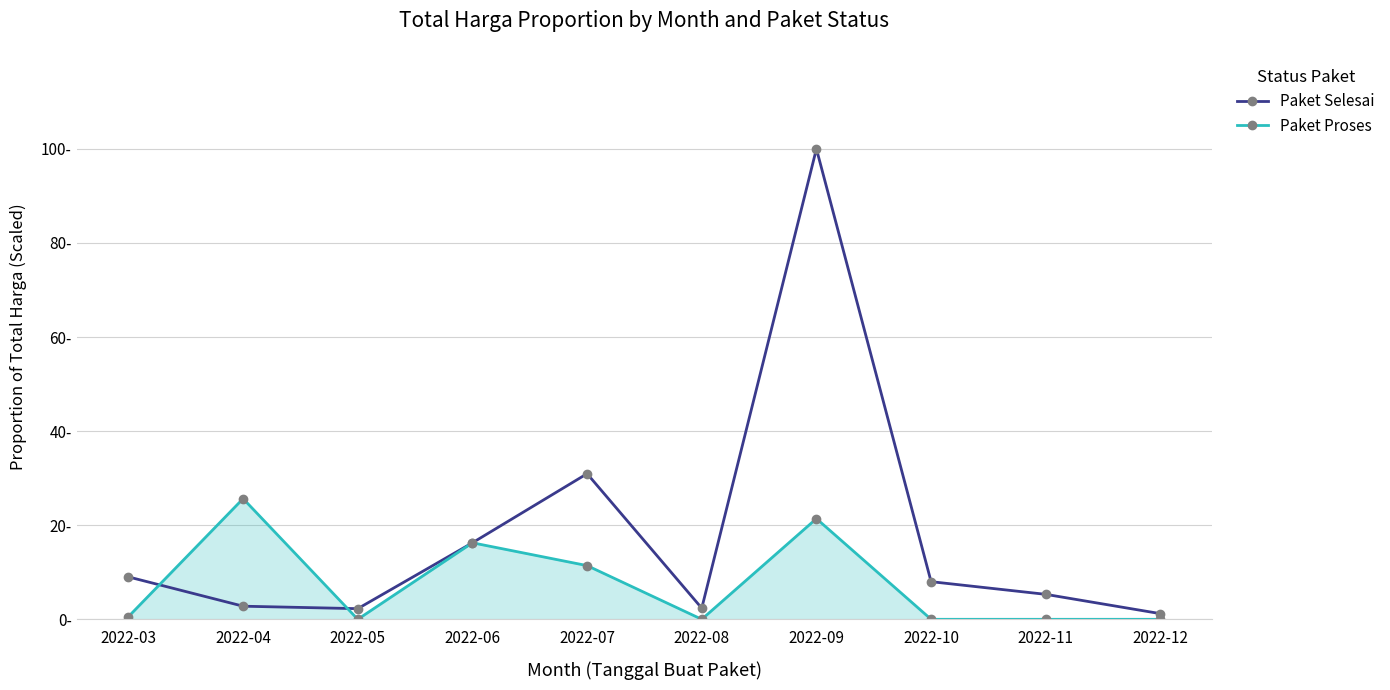

Which category has the lowest value in the Paket Selesai series?

2022-12